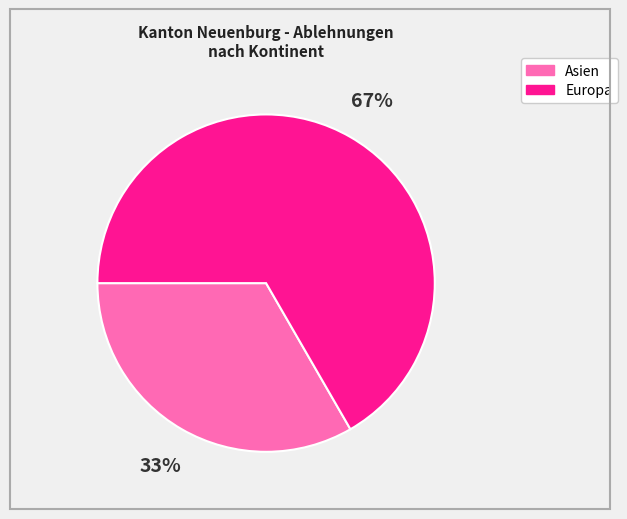

How many slices are in this pie chart?

2